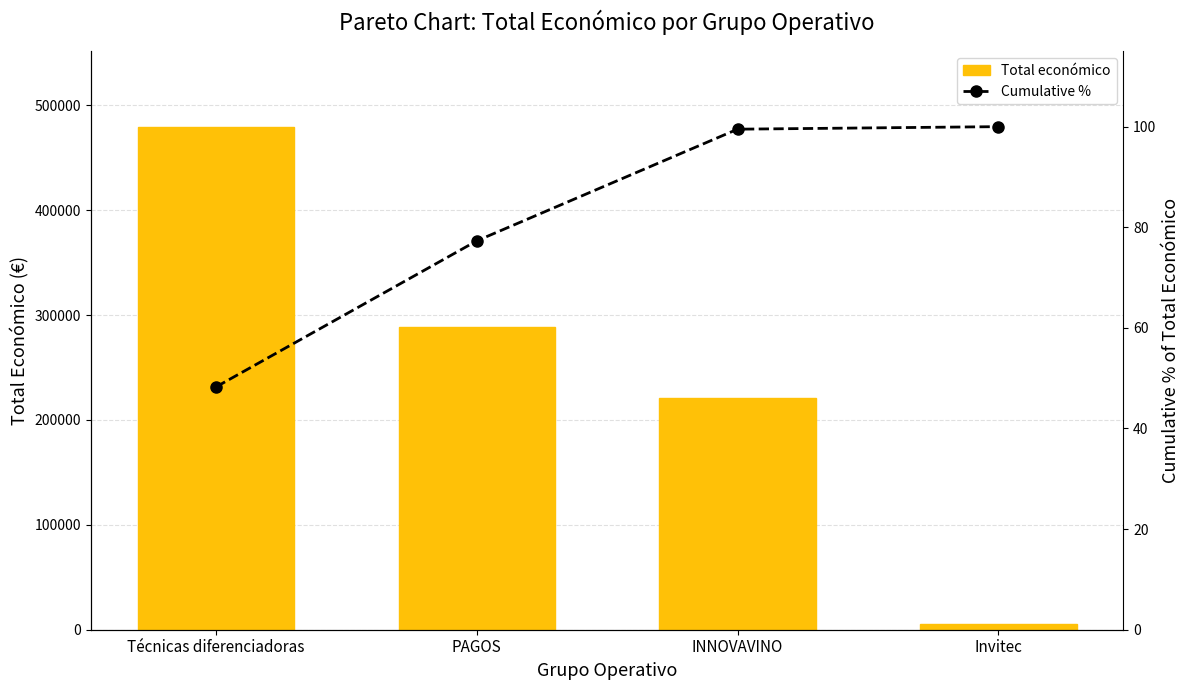

What position from the right is Técnicas diferenciadoras?

4